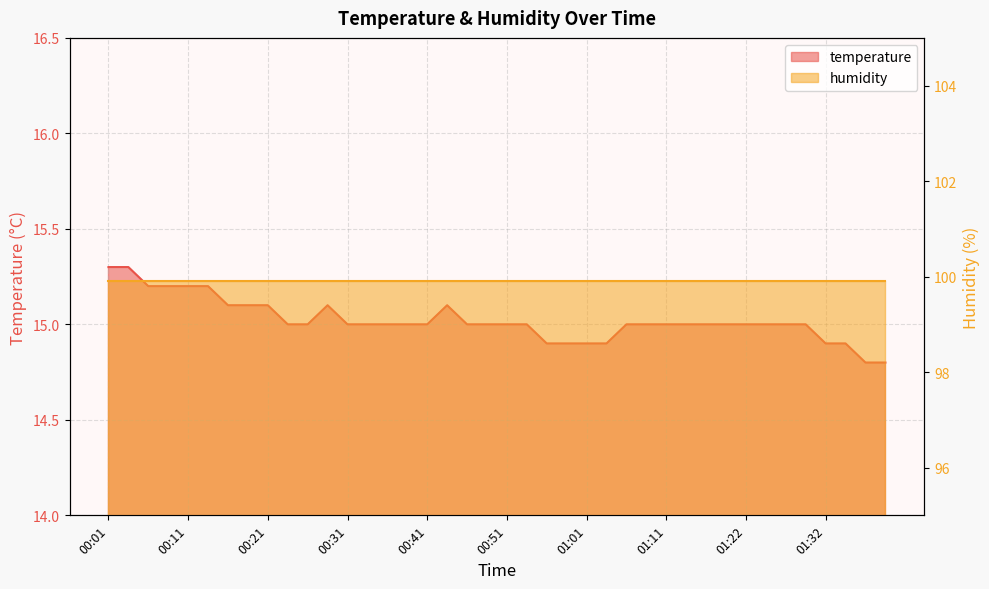

Read the value at 00:51.

15.0